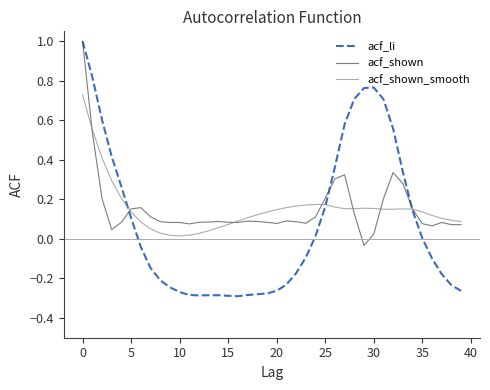

After their last crossing, which series has the higher values: acf_shown or acf_li?

acf_shown